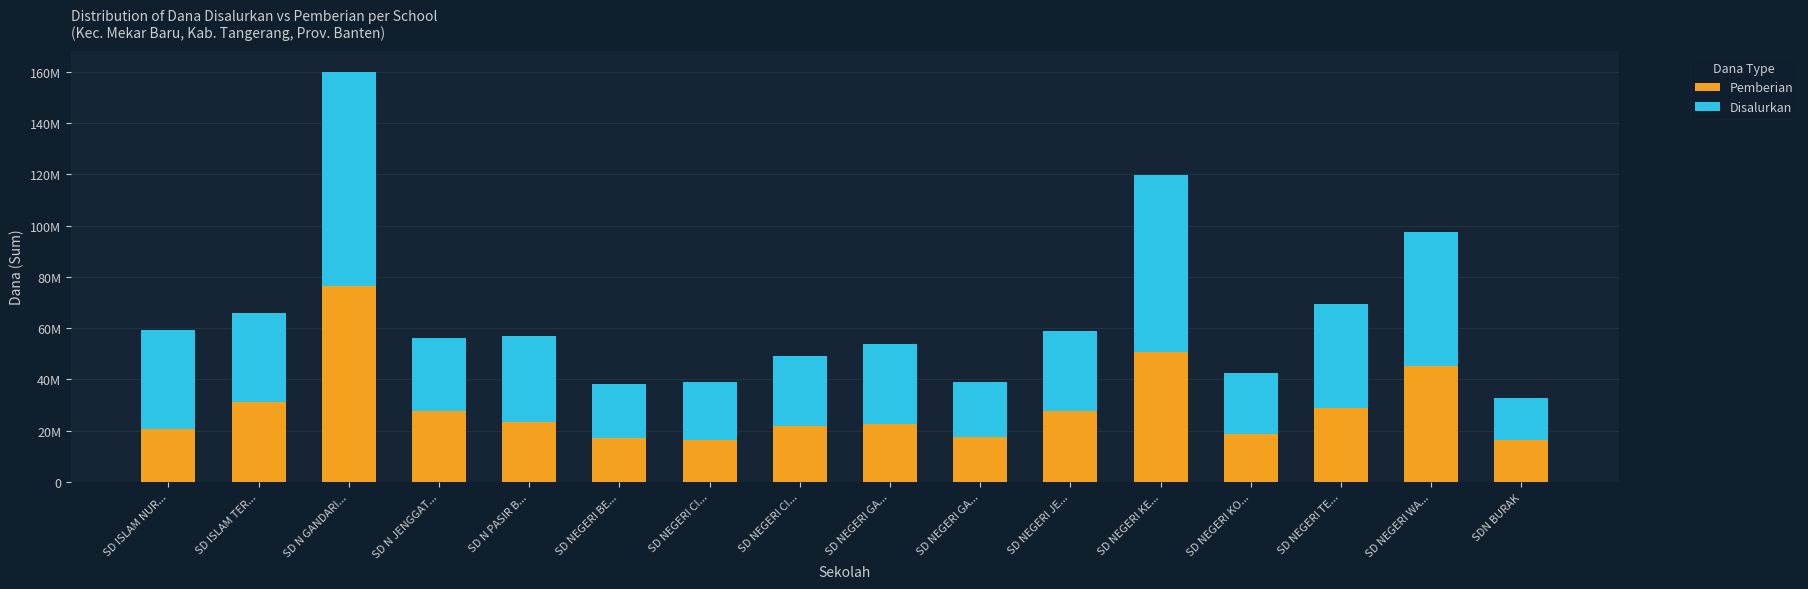

Does the chart contain any negative values?

No